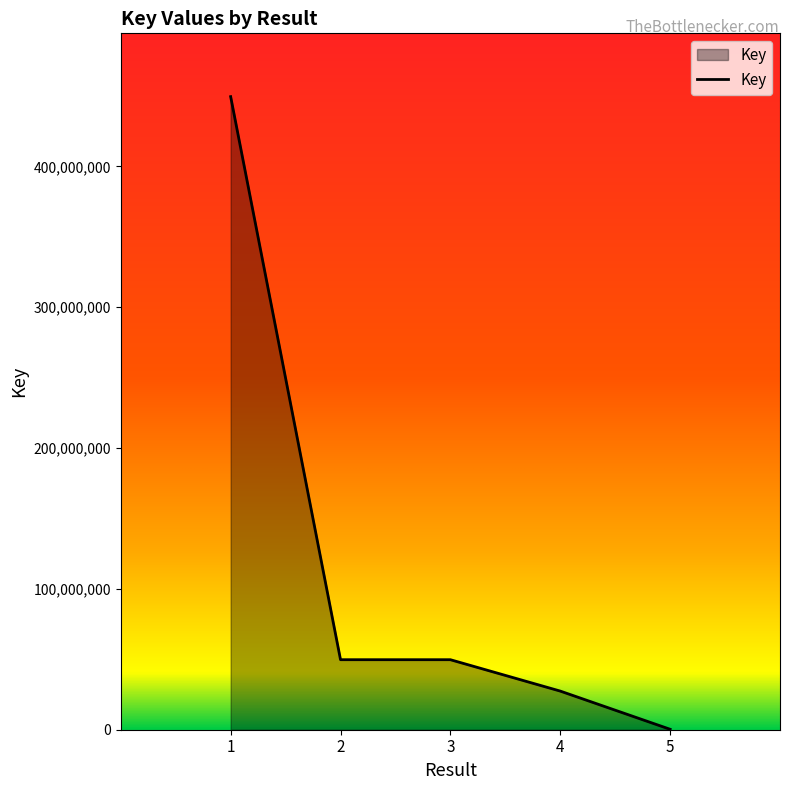

Where does the data first go above 49723211?

1